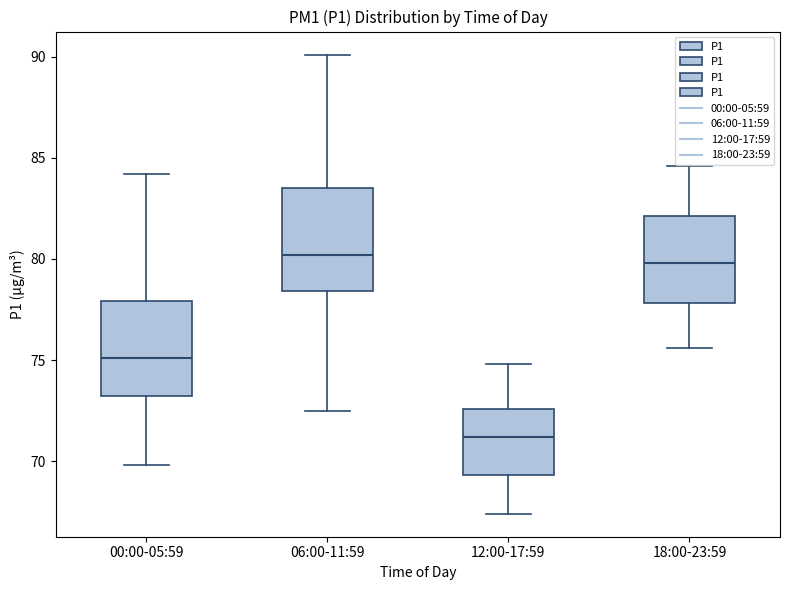

Where is the upper edge of the box for 06:00-11:59 on the y-axis? The values are not printed on the chart, so give them approximately, as read against the axis.

83.5